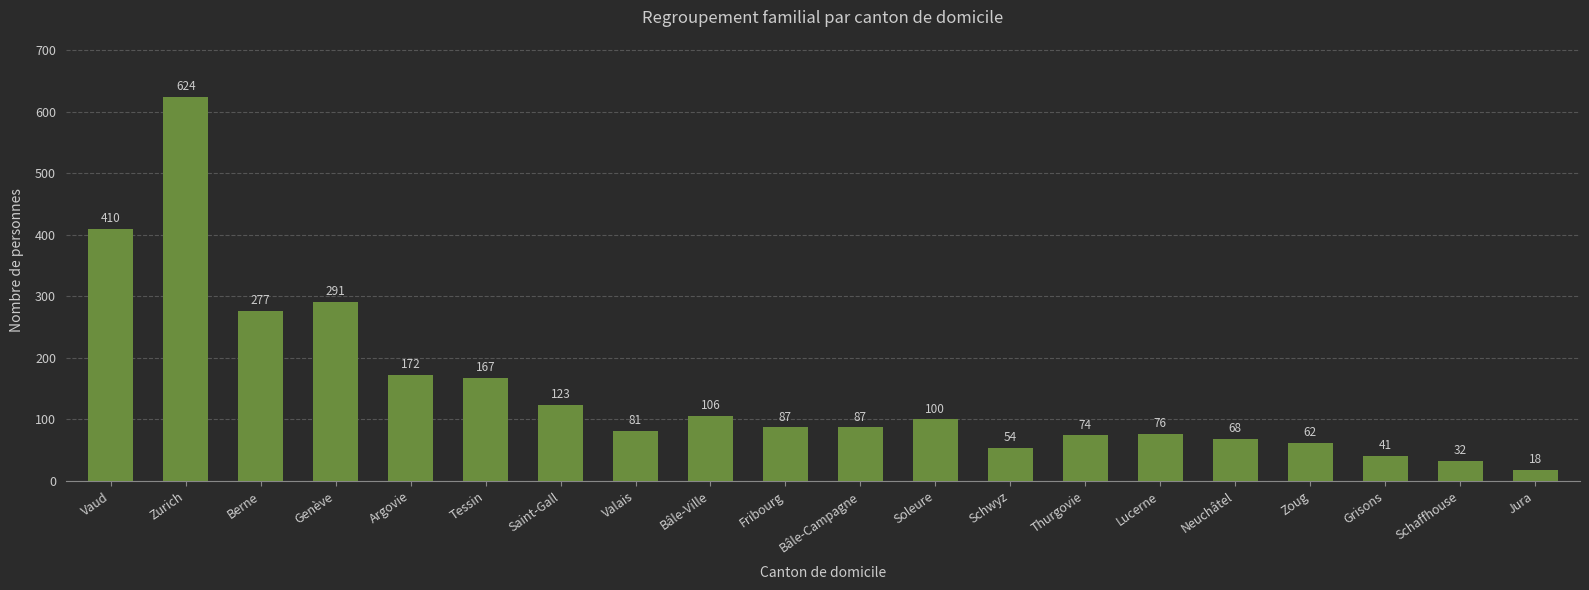

At which label is the value closest to 321?

Genève